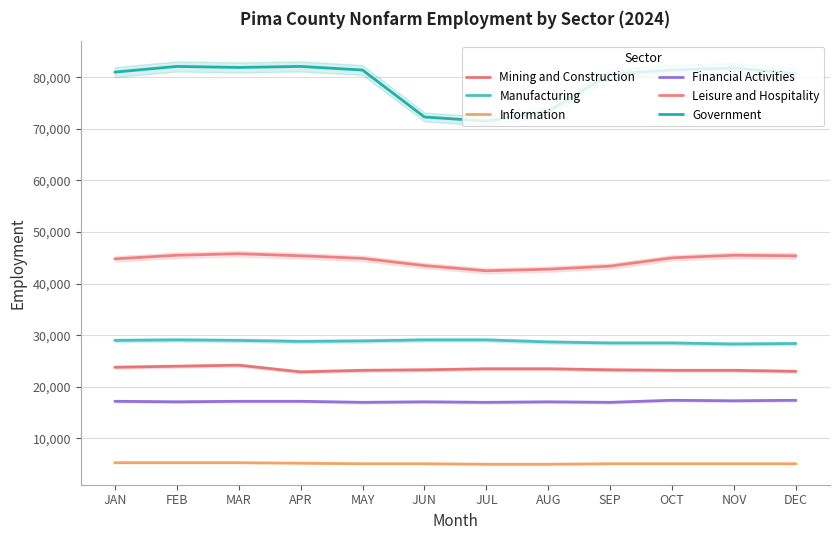

What is the sum of the Information values at APR and FEB?

10500